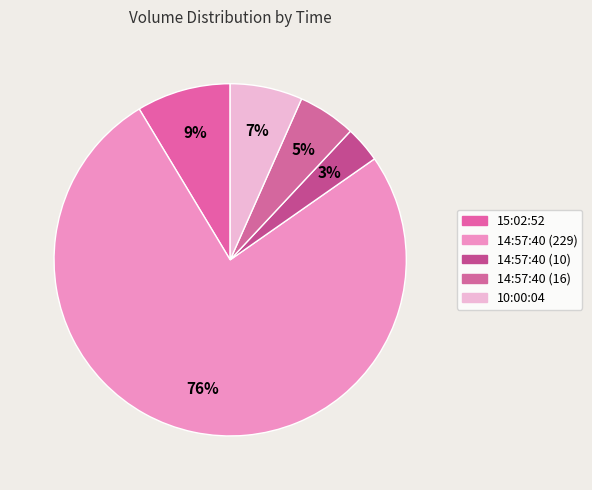

Count the number of slices in the pie.

5